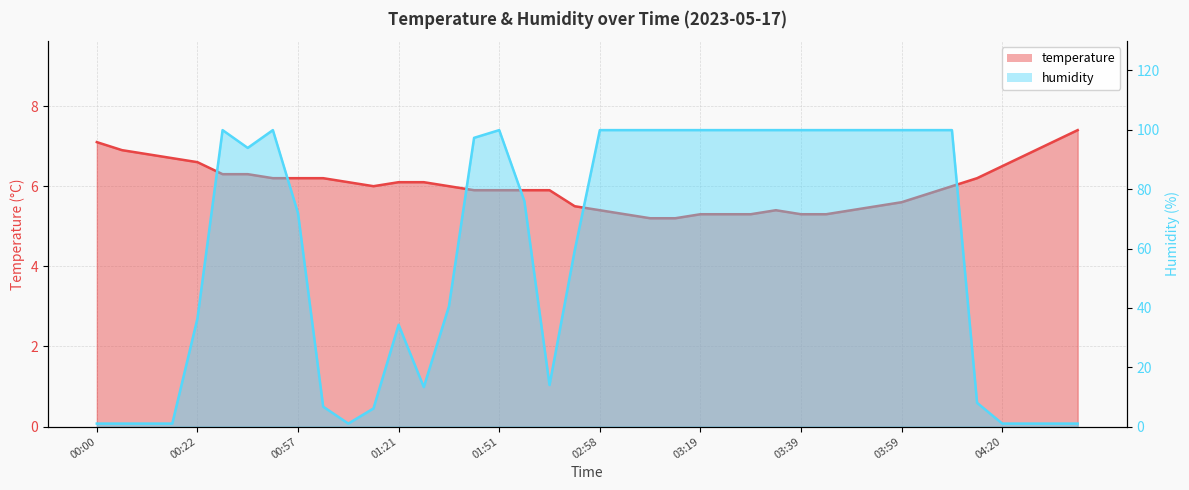

Rank the series by their average value, from lowest to highest.

temperature, humidity